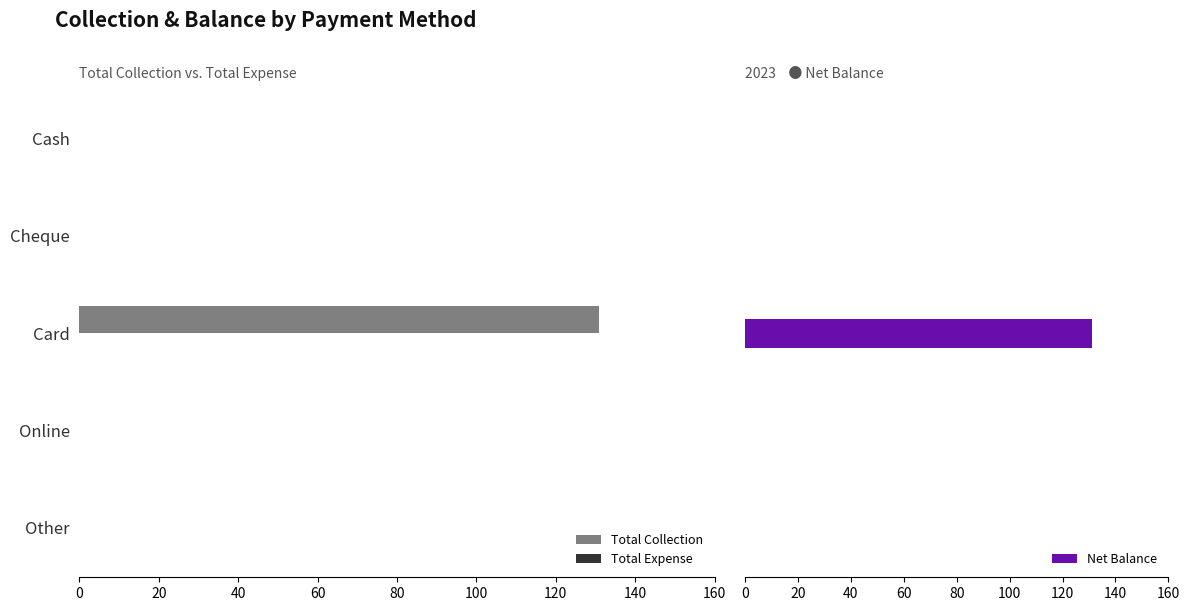

Are the bars horizontal?

Yes